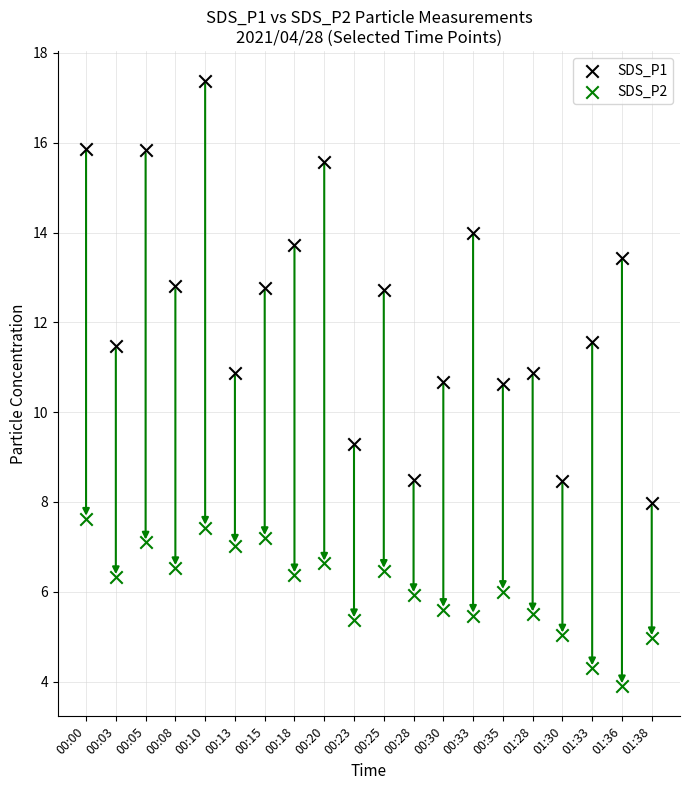

Which series reaches the maximum Y coordinate?

SDS_P1